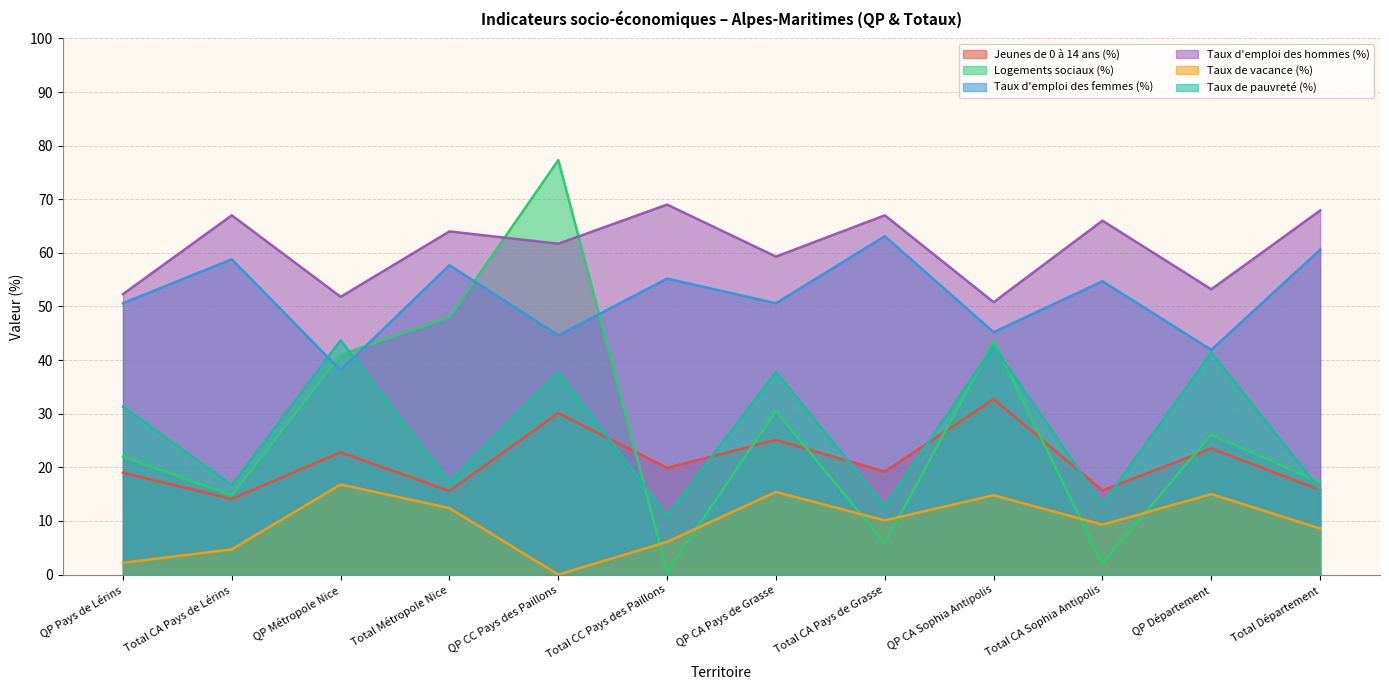

The value of Logements sociaux (%) at Total CA Pays de Lérins is 4.1. True or false?

False